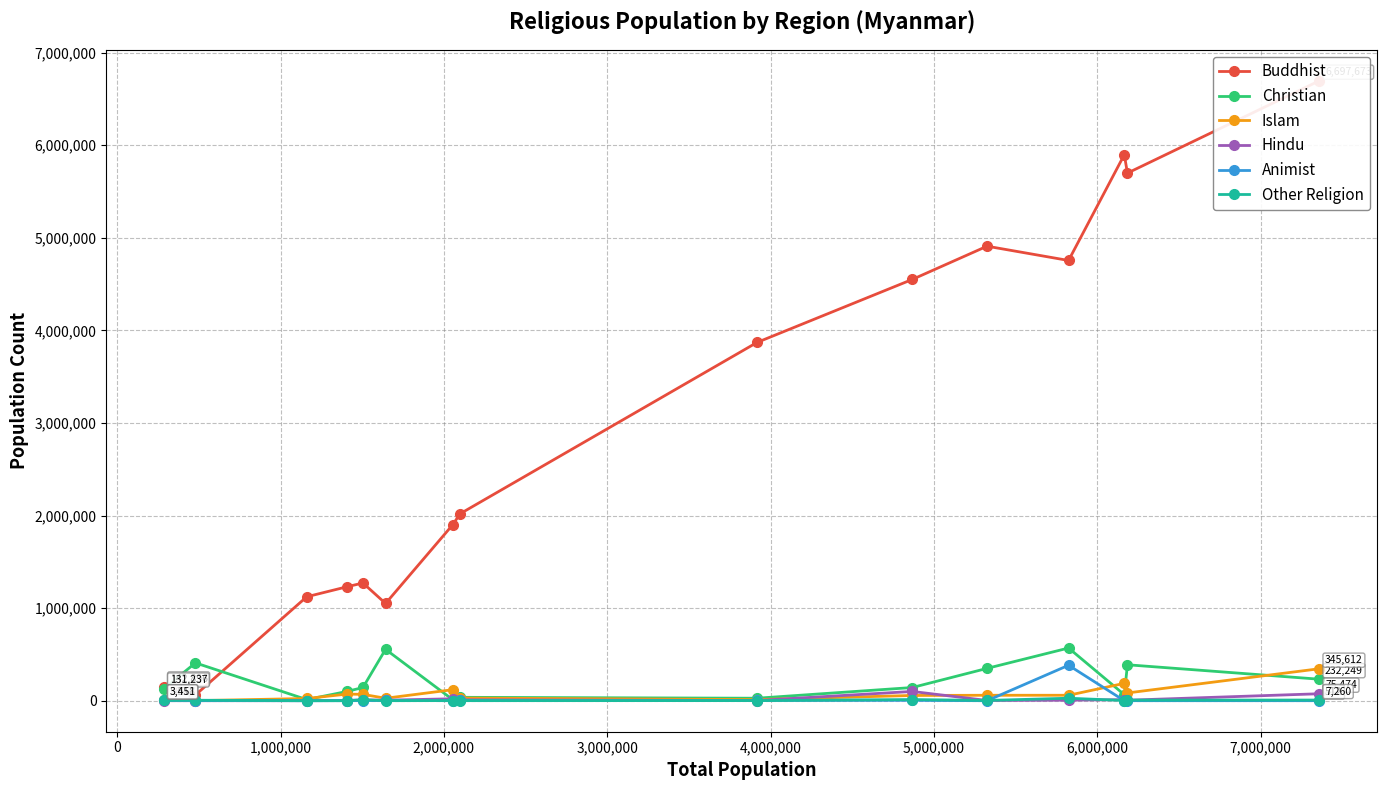

True or false: Animist has more than 0 points higher than both neighbors.

True